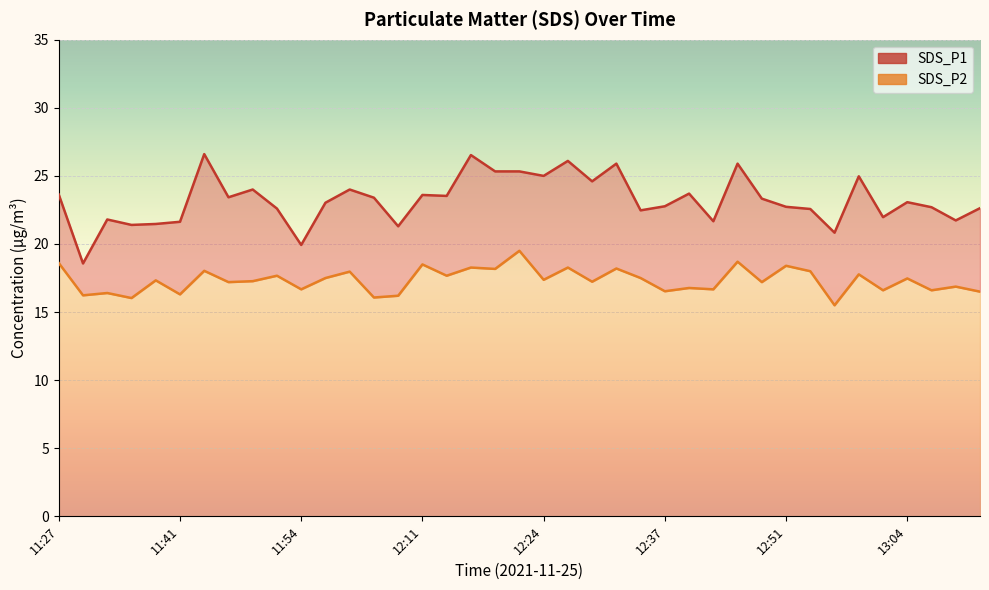

Which has a higher value, 11:35 or 11:41?

11:41